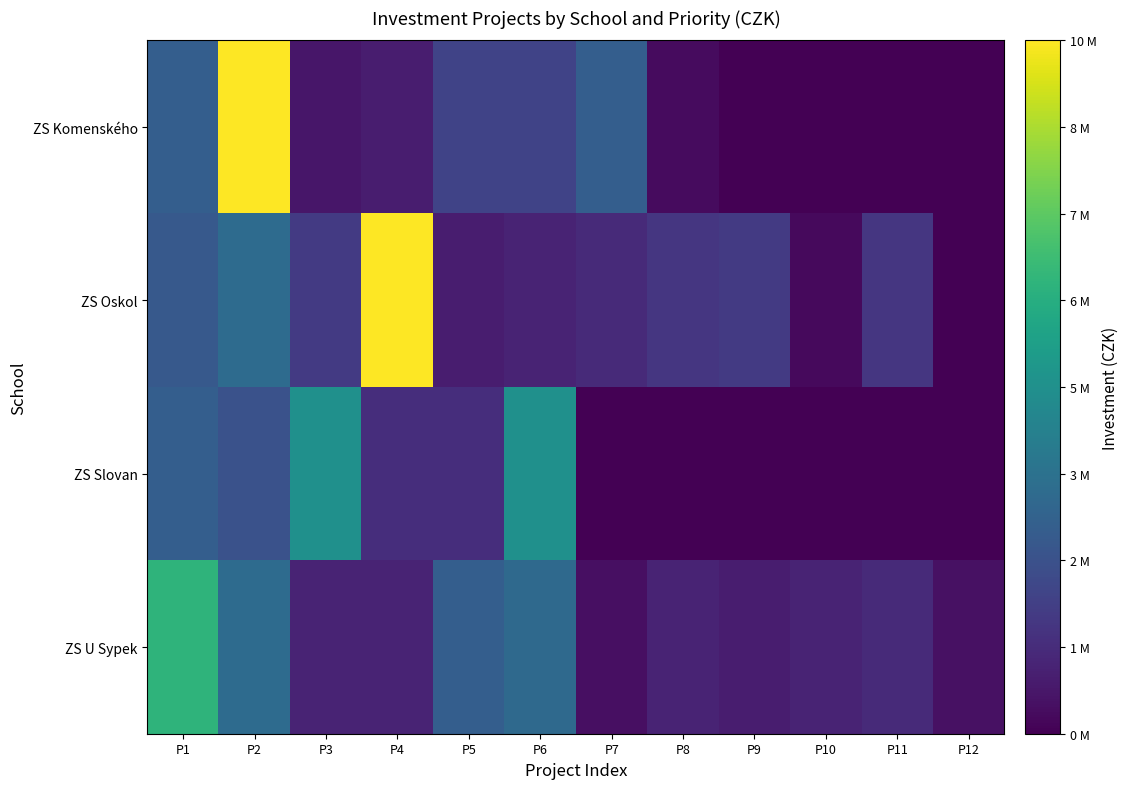

List the series in order of their peak value, lowest first.

ZS Slovan, ZS U Sypek, ZS Komenského, ZS Oskol